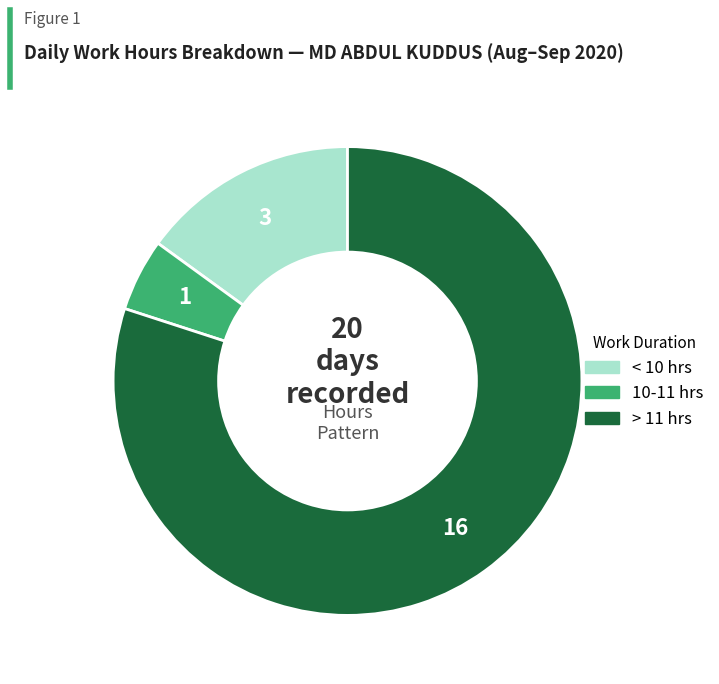

Does any single category account for the majority?

Yes